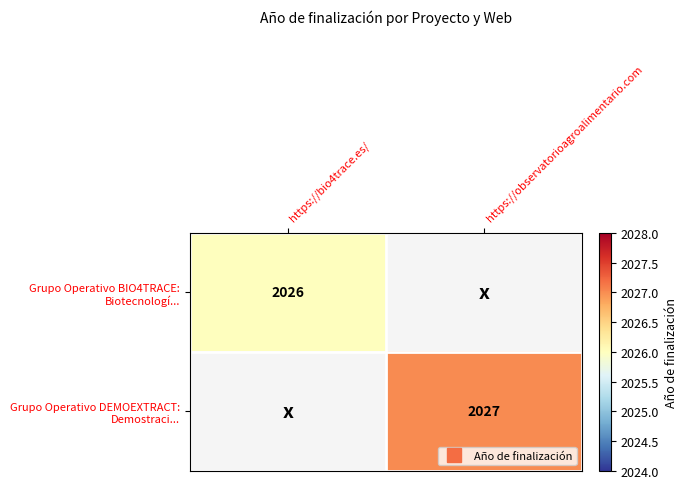

Which category has the highest value across all series?

https://observatorioagroalimentario.com